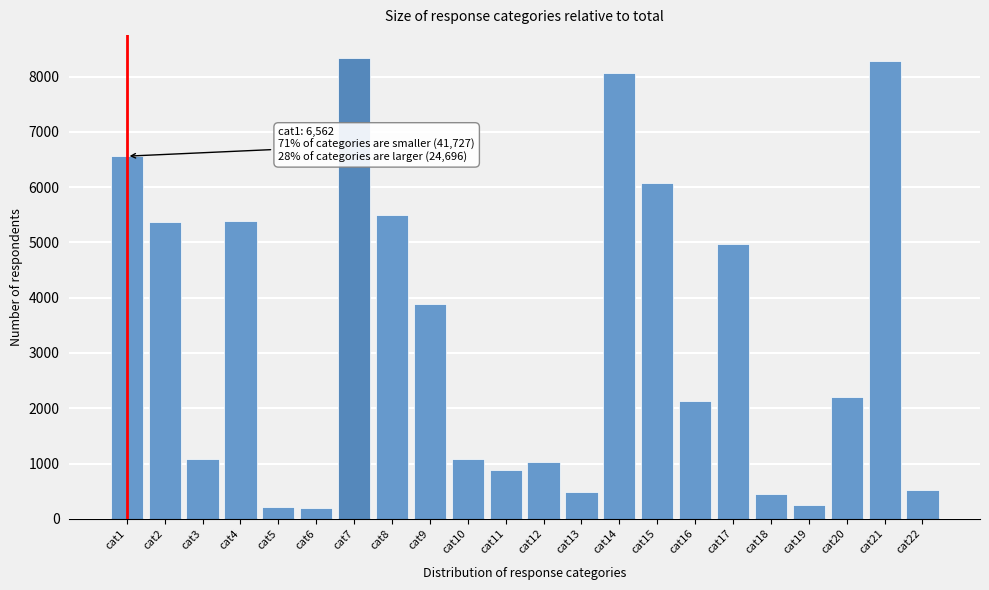

What is the value of the 6th bar from the left?

199